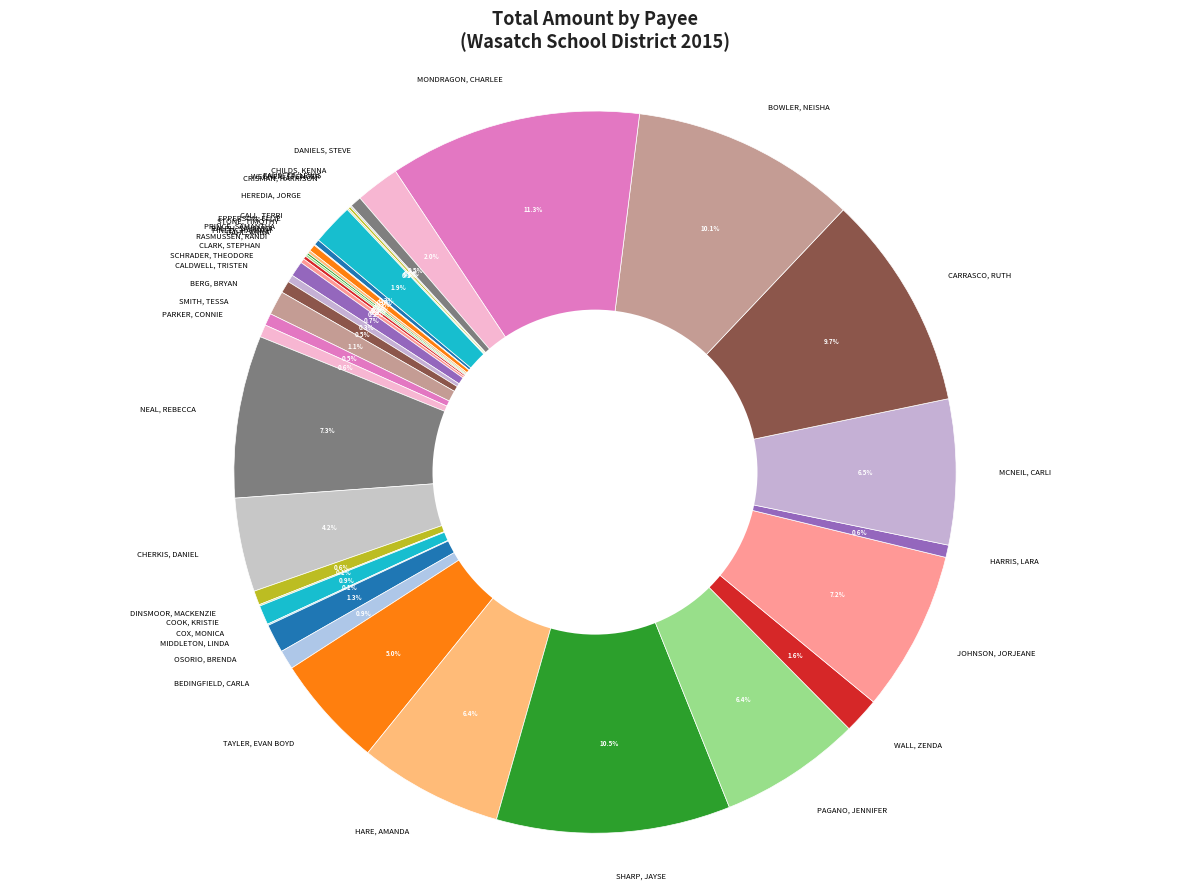

Approximately how many times larger is the value at CARRASCO, RUTH compared to WALL, ZENDA?

6.1